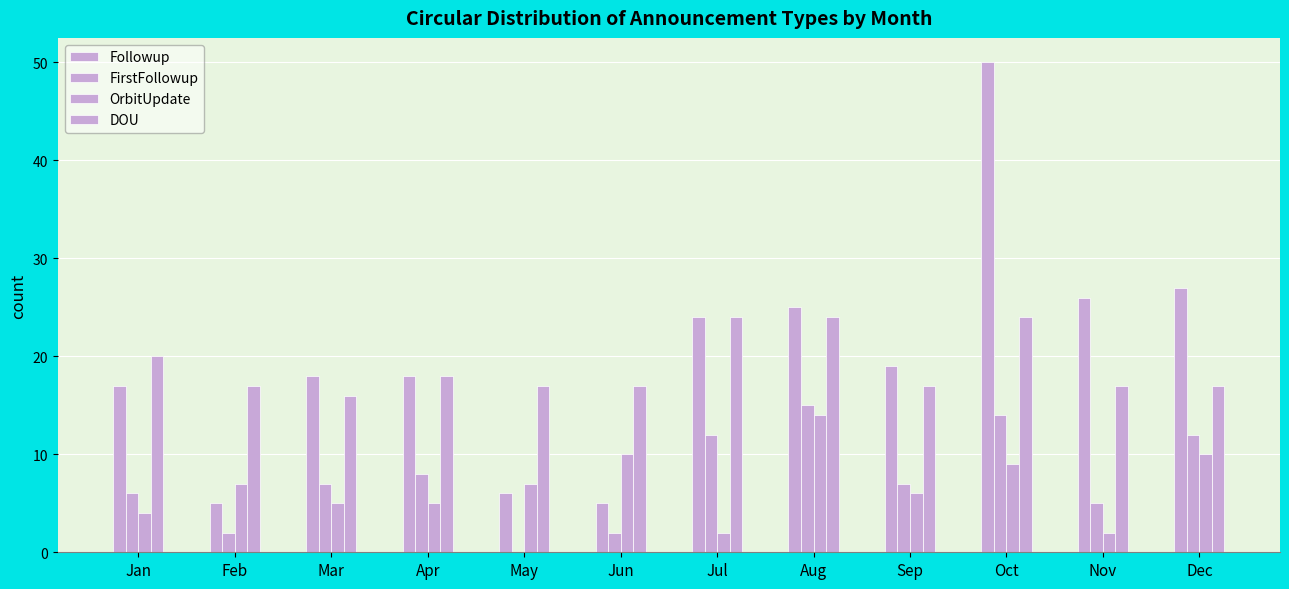

How many distinct data groups are displayed?

4